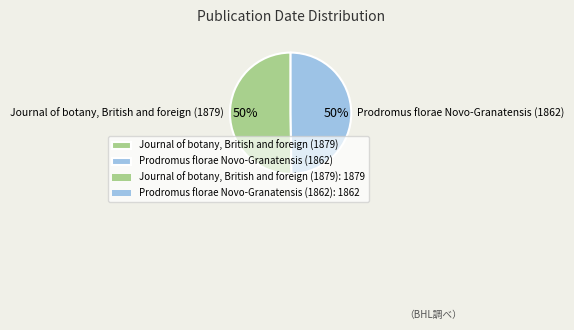

Approximately how many times larger is the value at Journal of botany, British and foreign (1879) compared to Prodromus florae Novo-Granatensis (1862)?

1.0